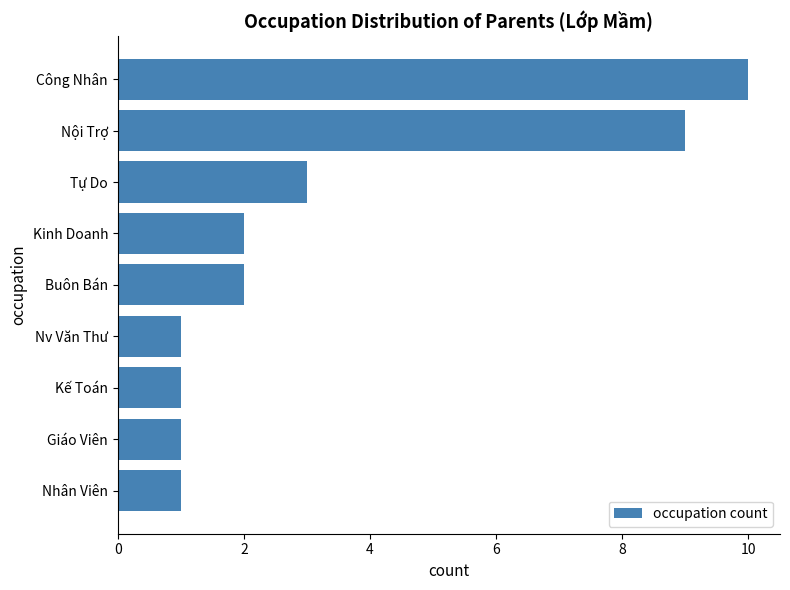

What position from the top is Nhân Viên?

9